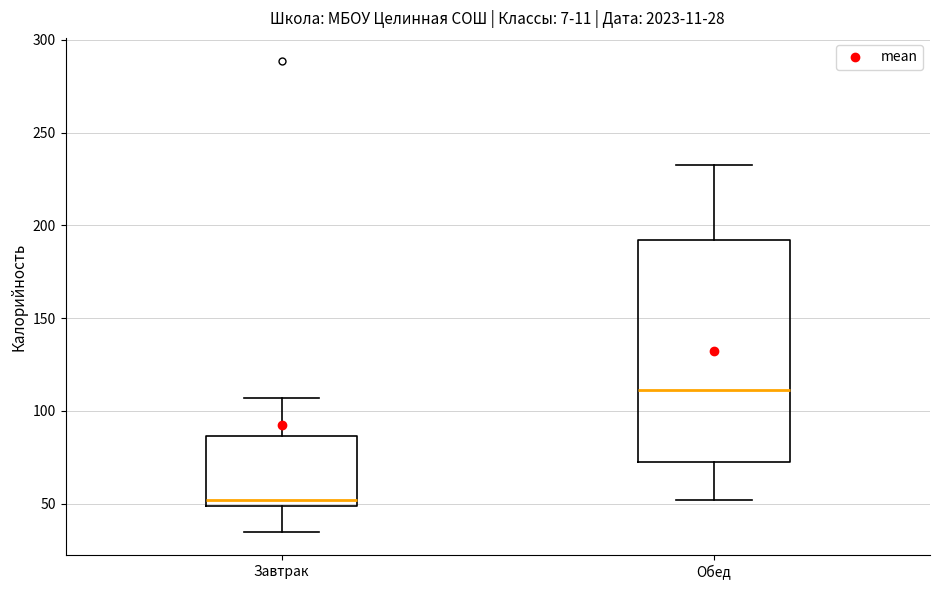

Comparing the boxes themselves (not the whiskers), which one is the tallest?

Обед